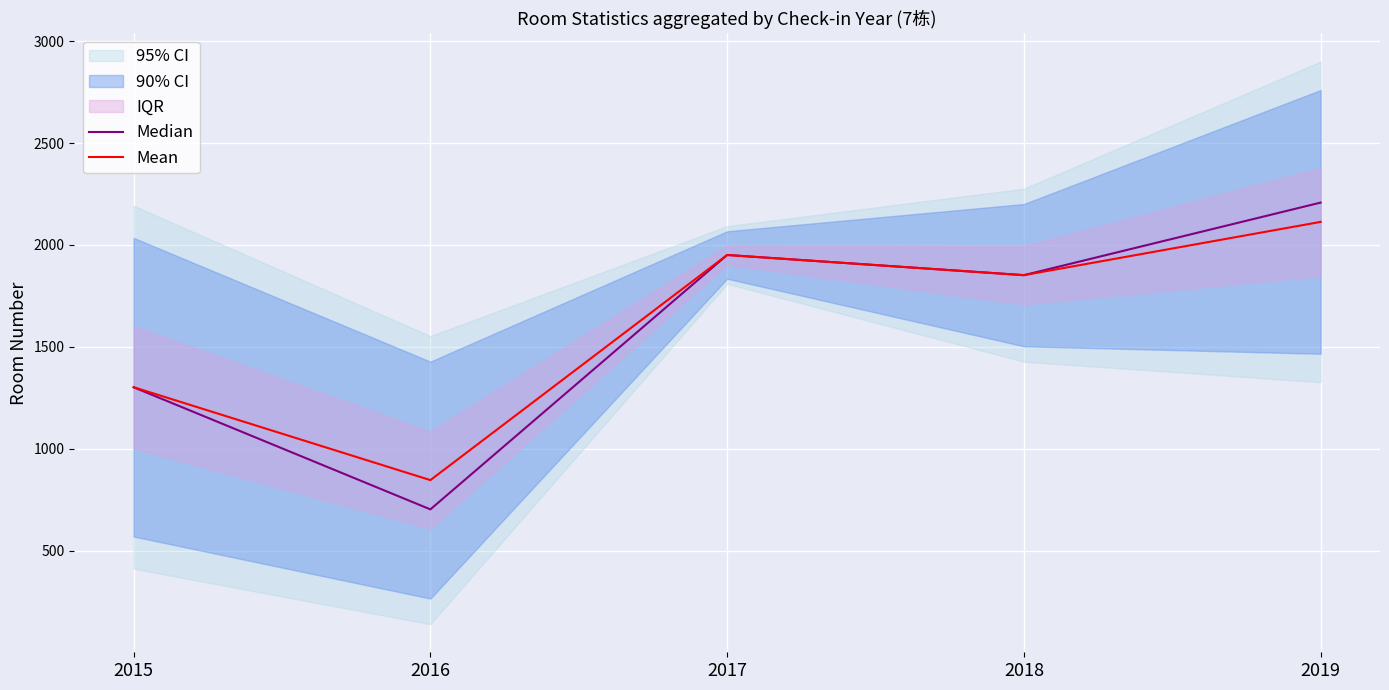

What is the total value across all series at 2018?

3704.0